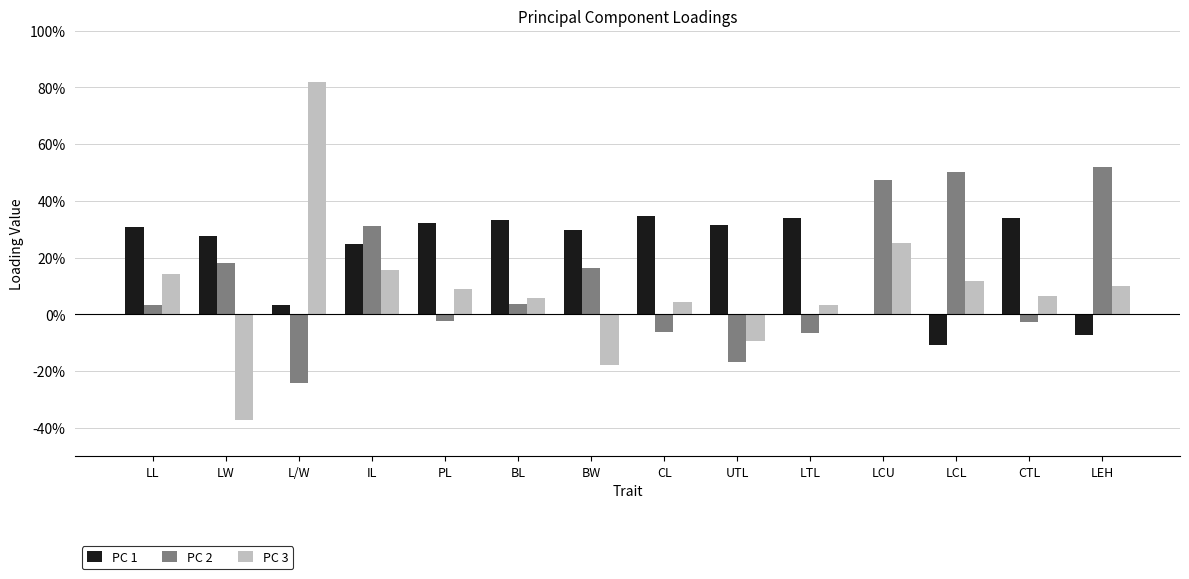

What value does the PC 2 series have at LCL?

0.5